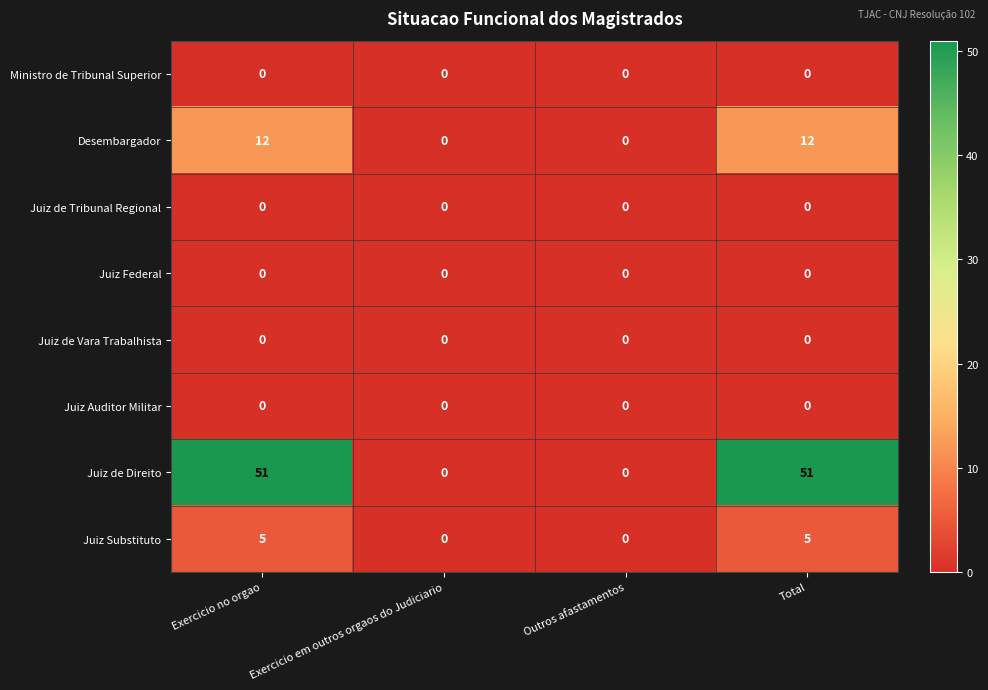

Which series has the widest spread of values?

Juiz de Direito